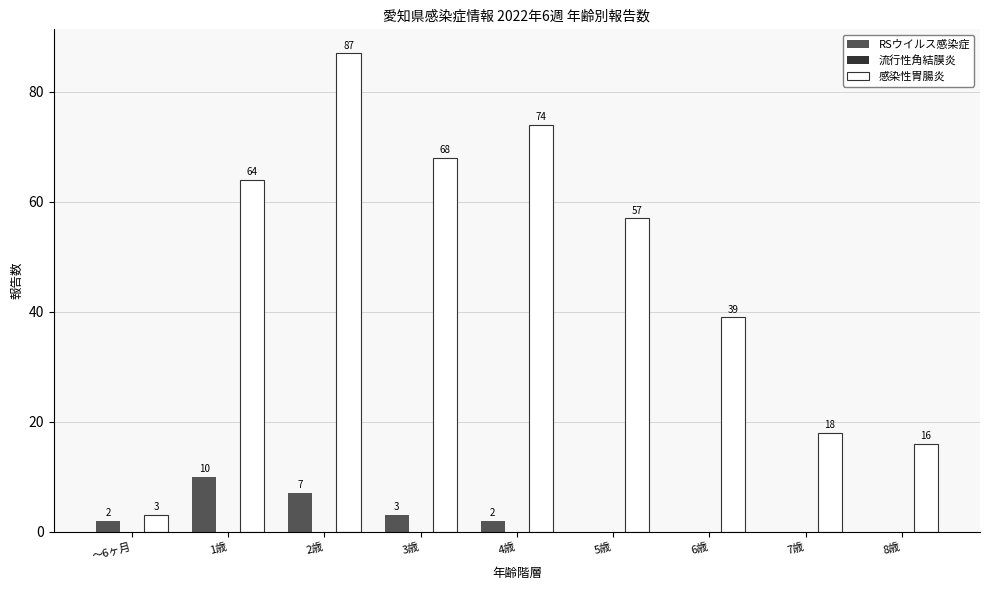

Are the bars horizontal?

No